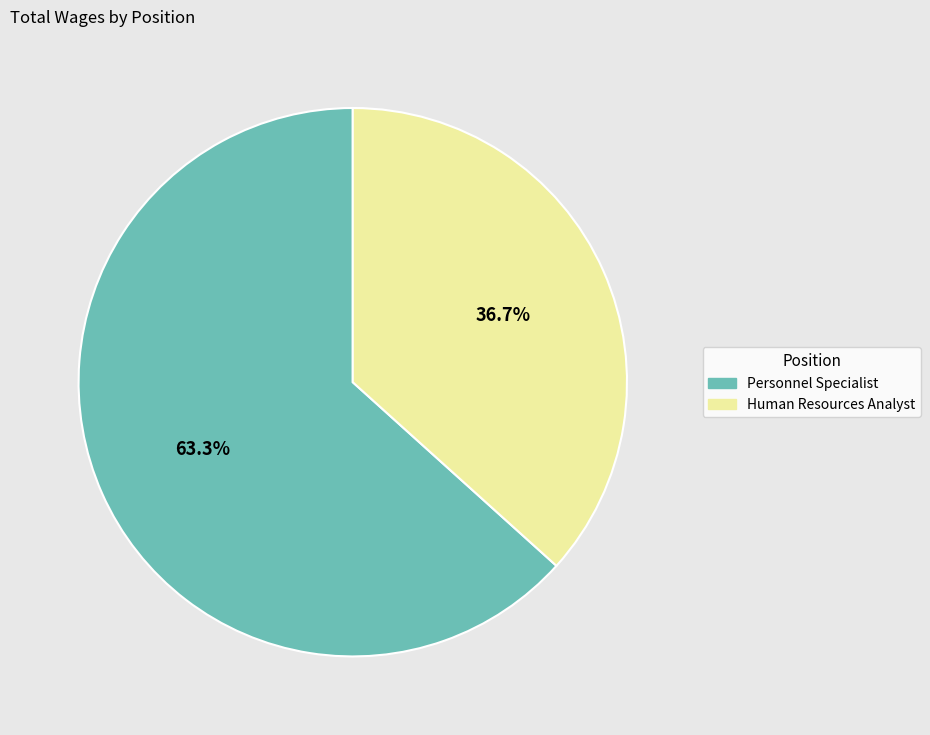

To the nearest percent, what percentage of the pie is Human Resources Analyst?

37%